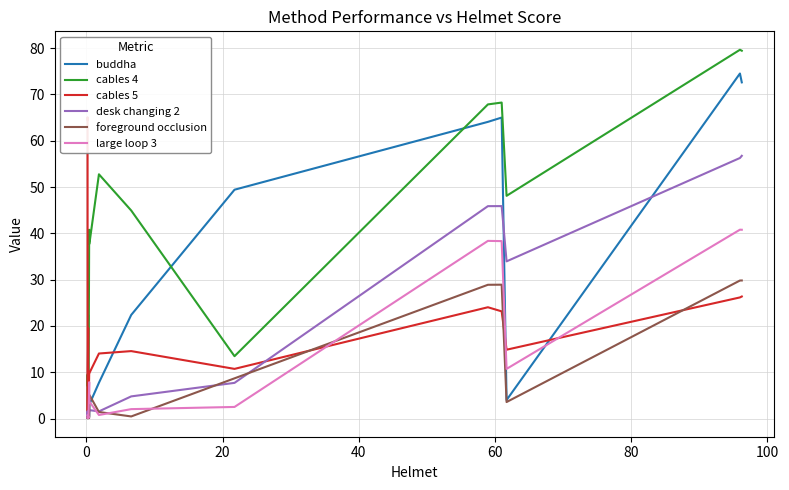

What are all the series names shown in the legend?

buddha, cables 4, cables 5, desk changing 2, foreground occlusion, large loop 3